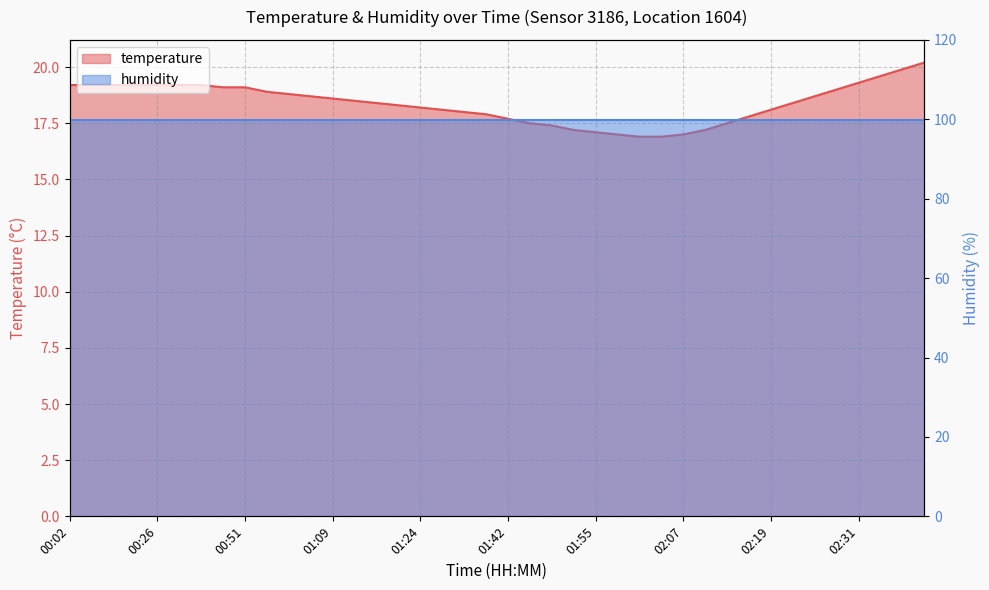

Reading left to right, list all the values displayed in this chart.

19.2	19.2	19.2	19.2	19.2	19.2	19.2	19.1	19.1	18.9	18.8	18.7	18.6	18.5	18.4	18.3	18.2	18.1	18.0	17.9	17.7	17.5	17.4	17.2	17.1	17.0	16.9	16.9	17.0	17.2	17.5	17.8	18.1	18.4	18.7	19.0	19.3	19.6	19.9	20.2